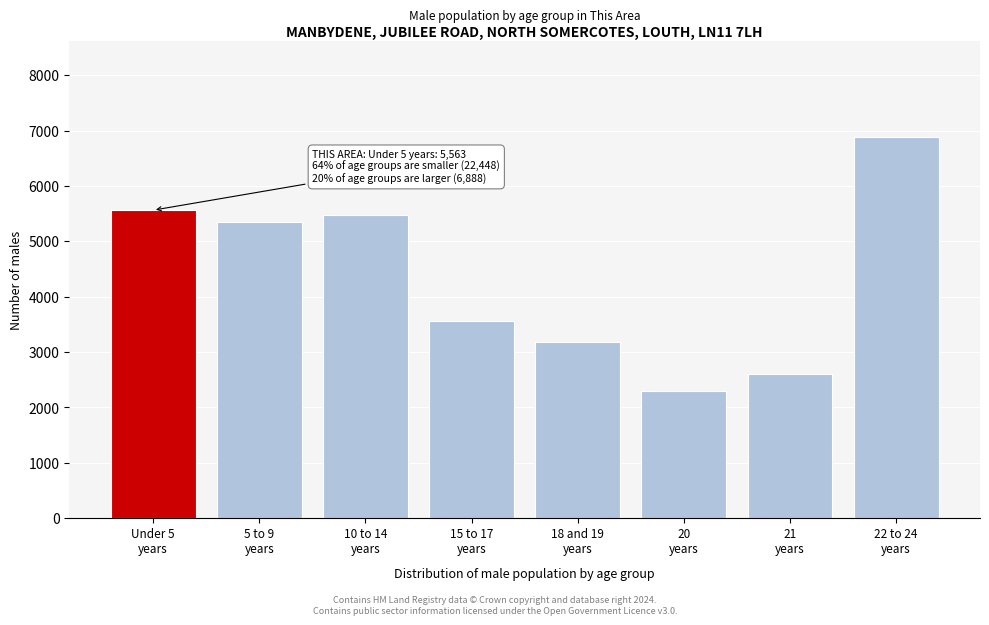

Reading left to right, what are all the values shown in this chart?

5563	5343	5474	3556	3188	2292	2595	6888